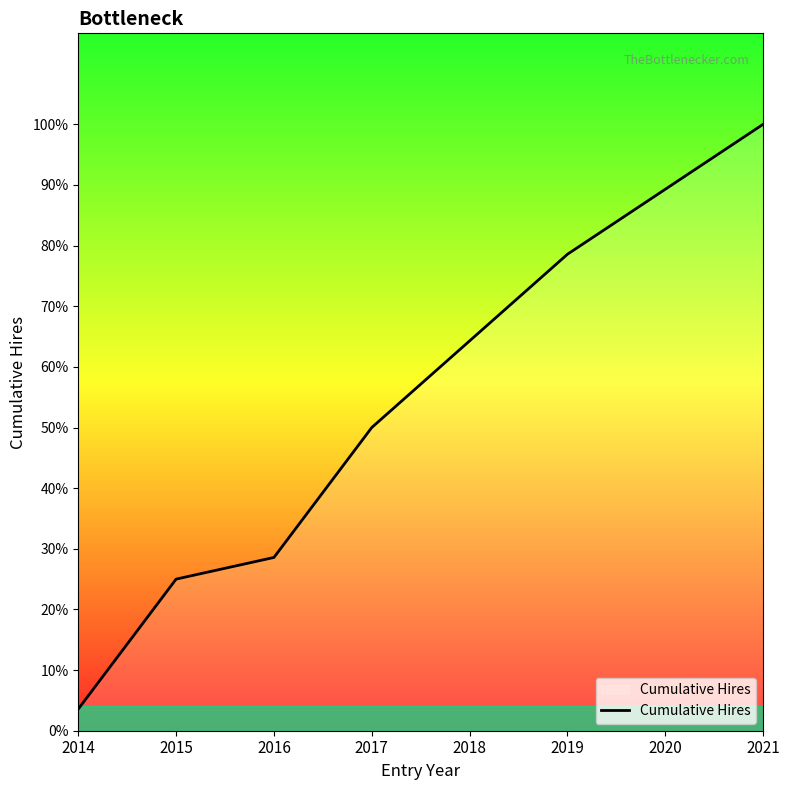

Is this an area chart (filled region under the line)?

Yes